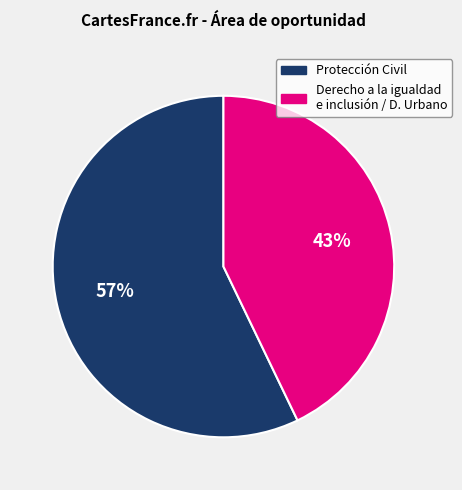

Is there any slice that represents more than half of the pie?

Yes